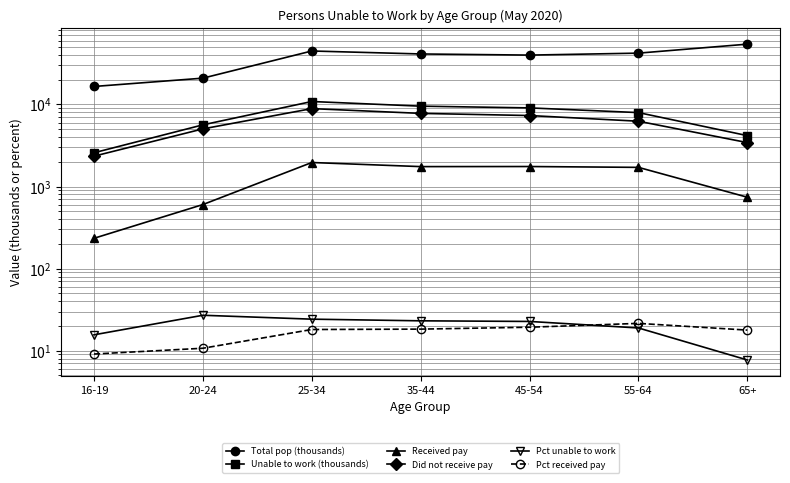

True or false: Total pop (thousands) and Unable to work (thousands) intersect in this chart.

False